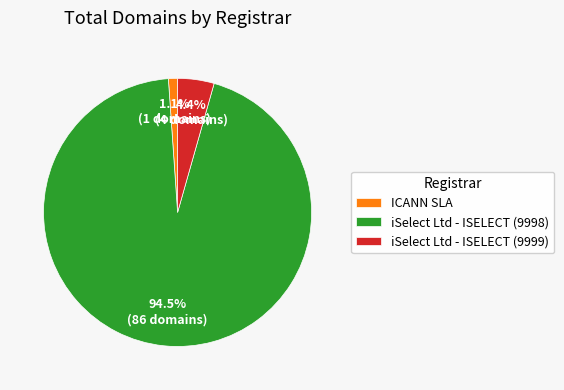

To the nearest percent, what is the difference between the largest and smallest slice percentages?

93%